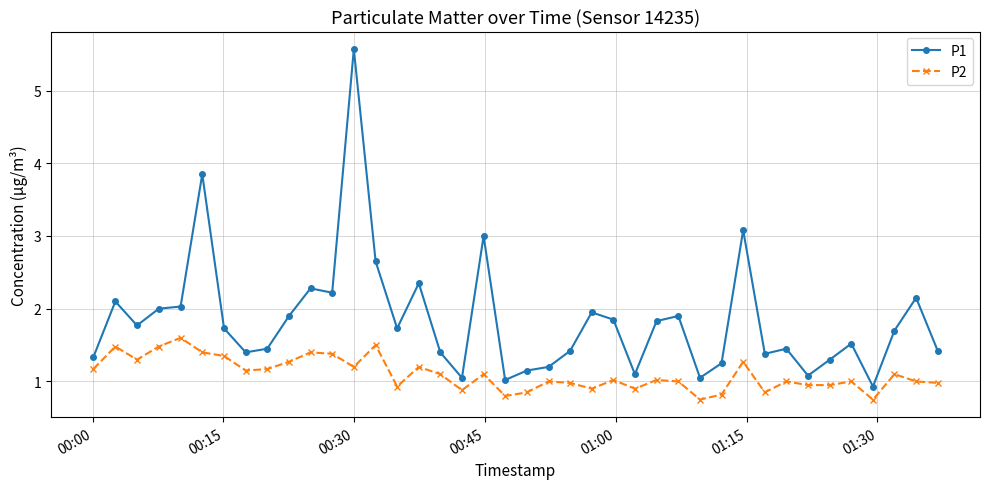

What is the sum of all P2 values?

44.0